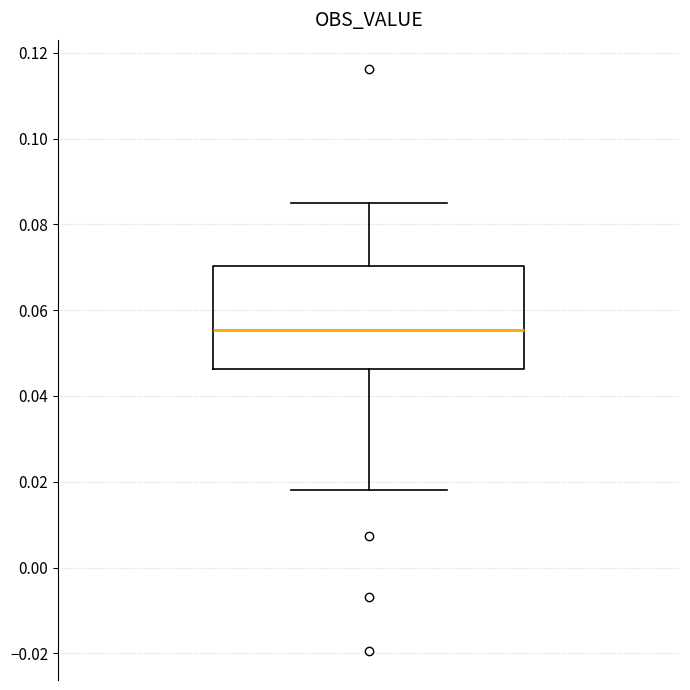

Transcribe this box plot: give where the median line is, the range the box spans, and where the two whiskers end, as read against the y-axis. The values are not printed on the chart, so give them approximately, as read against the axis.

median 0.056, box 0.046 to 0.070, whiskers 0.018 to 0.084